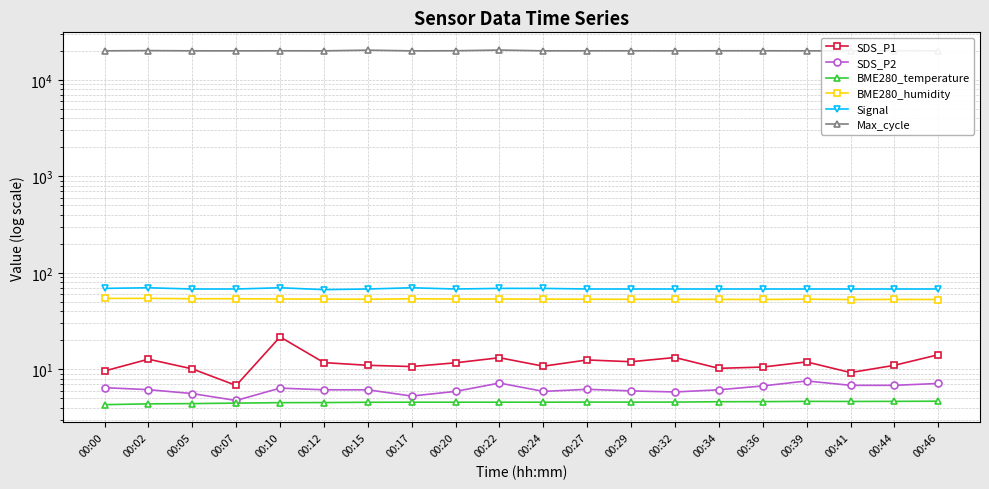

At 00:20, list the series in order from largest to smallest.

Max_cycle, Signal, BME280_humidity, SDS_P1, SDS_P2, BME280_temperature